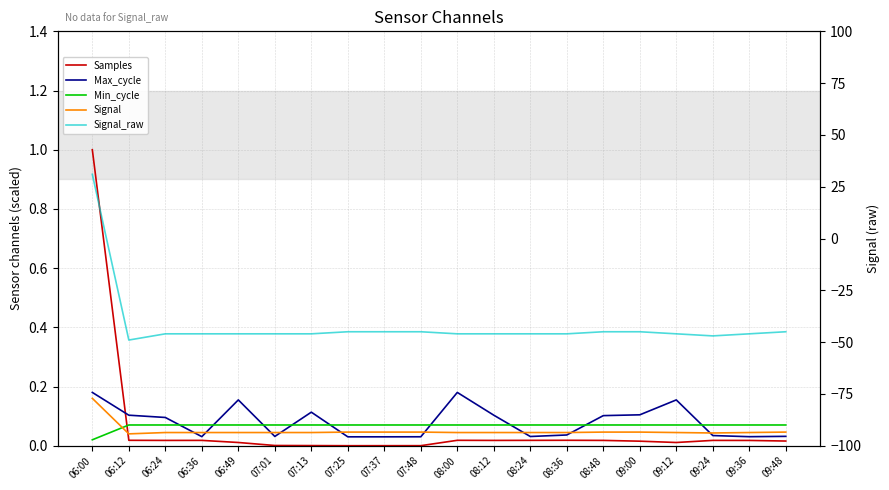

Where do Max_cycle and Samples first cross each other?

06:00 and 06:12